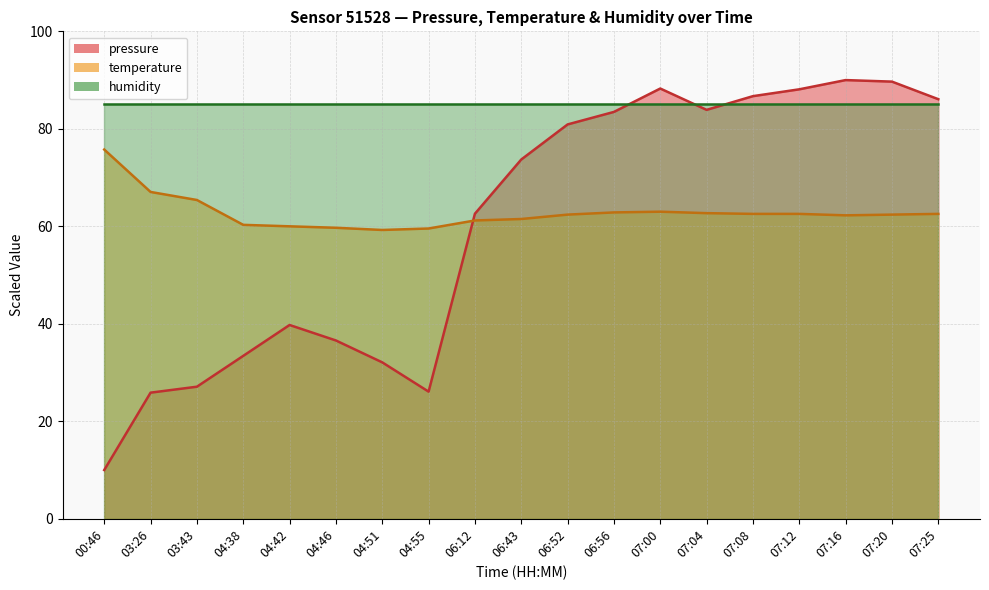

What is the average value of the pressure series?

60.2